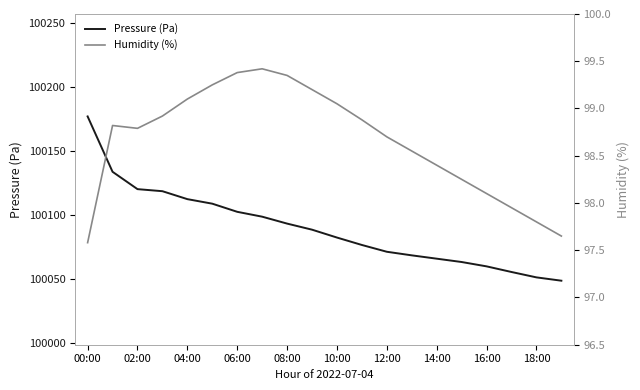

The value of Pressure (Pa) at 16:00 is 49535.4. True or false?

False